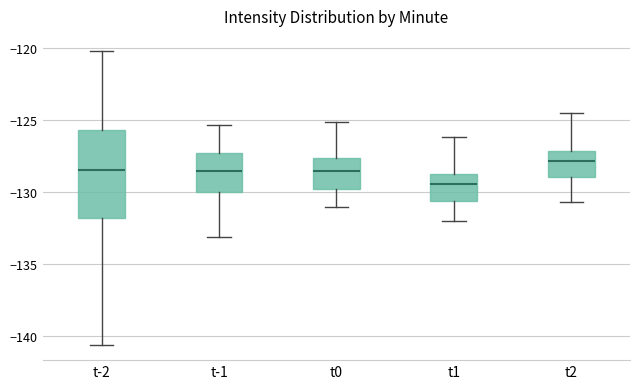

Where does the median line of the box for t-1 sit on the y-axis? The values are not printed on the chart, so give them approximately, as read against the axis.

-128.5